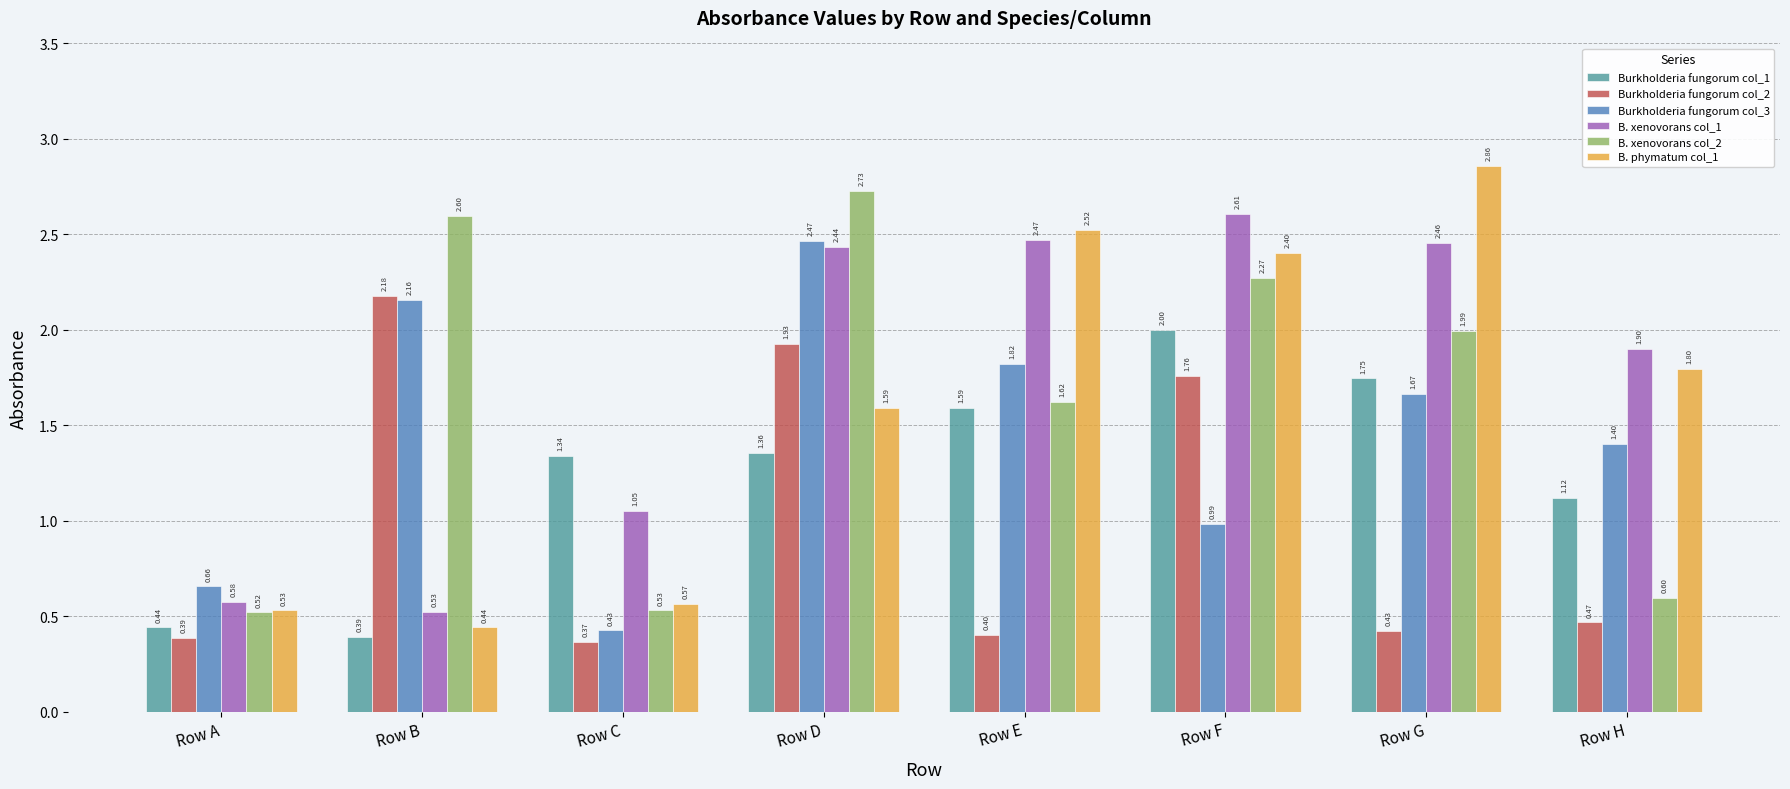

What is the smallest value displayed?

0.4